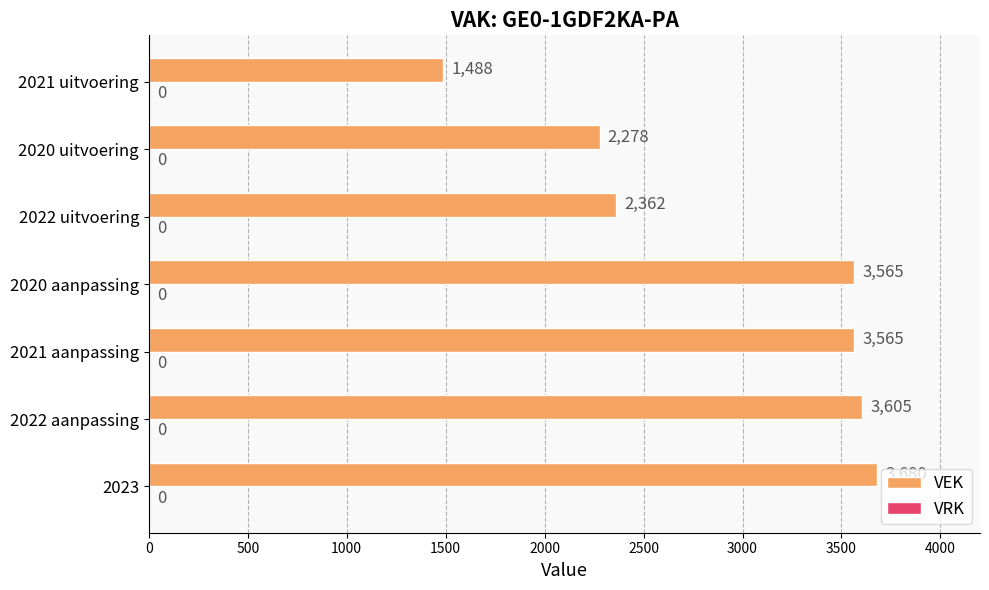

What is the difference between the values at 2023 and 2020 uitvoering?

1402